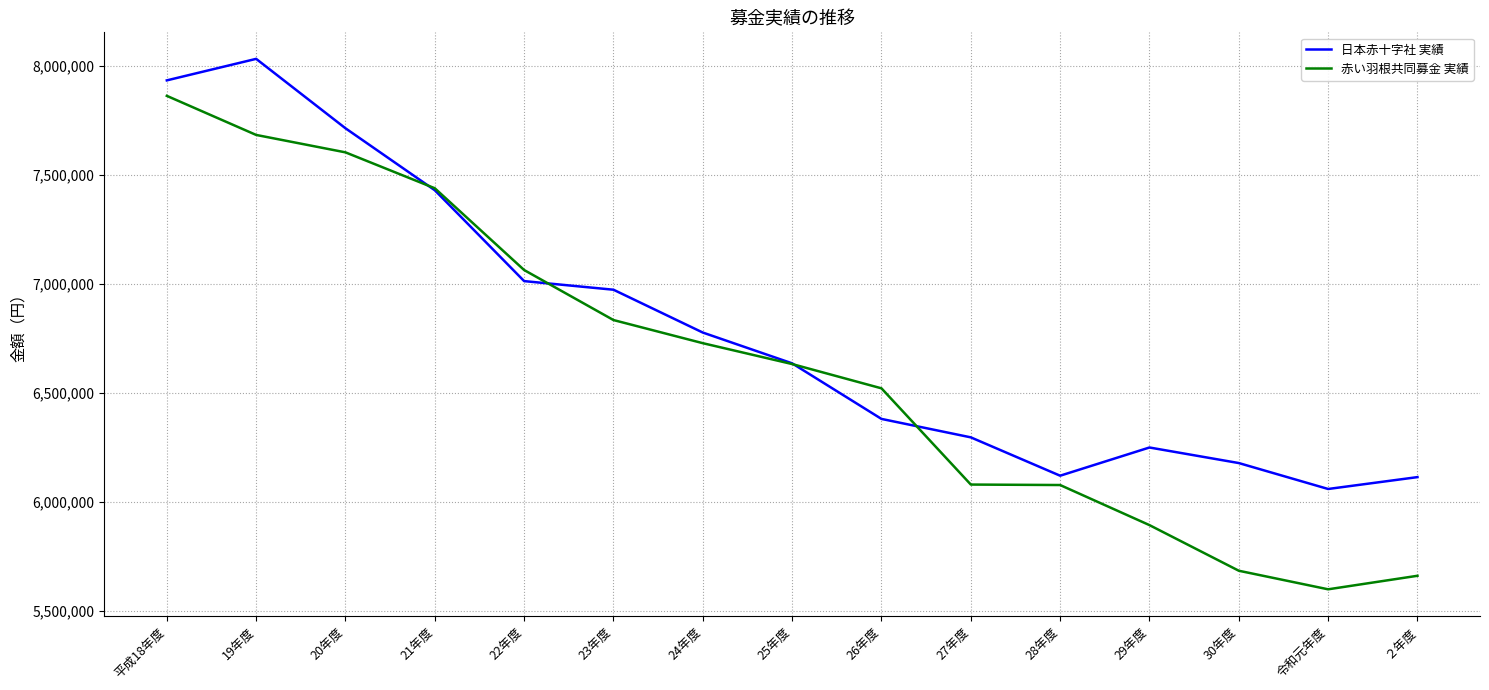

Which series has the largest range (max minus min)?

赤い羽根共同募金 実績